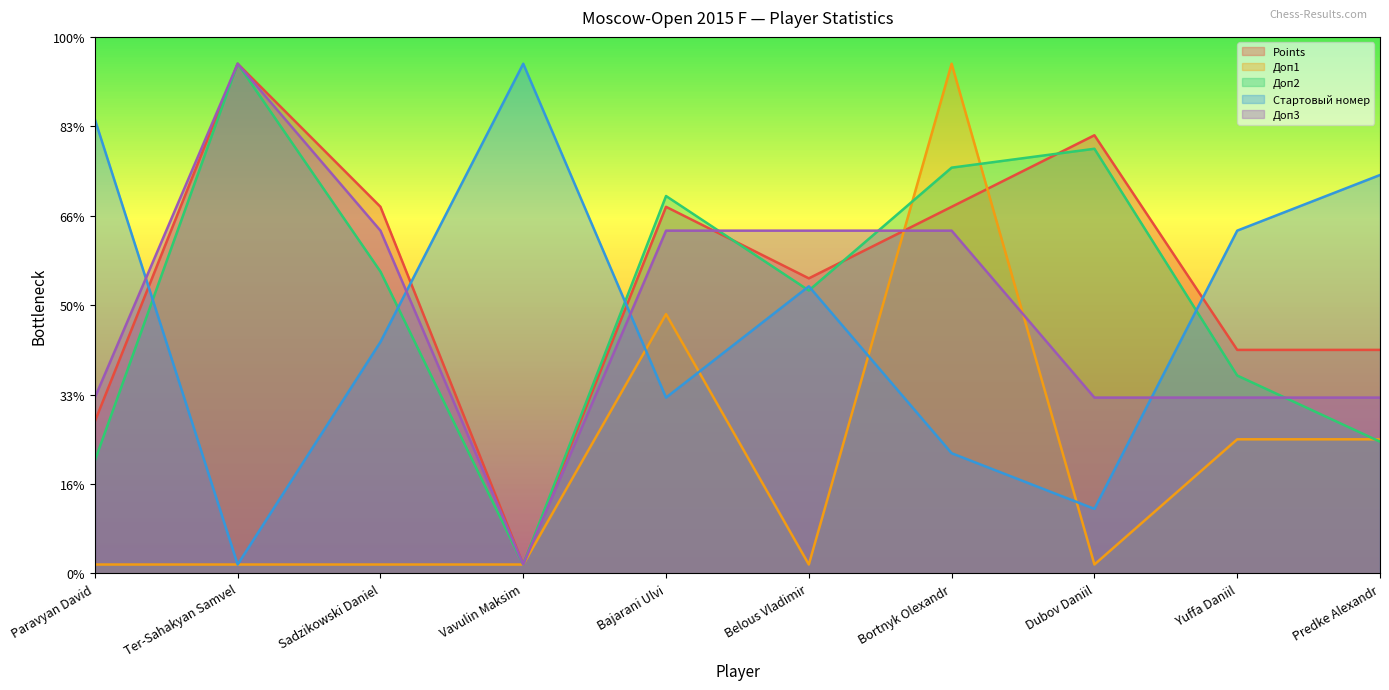

What are all the series names shown in the legend?

Points, Доп1, Доп2, Стартовый номер, Доп3